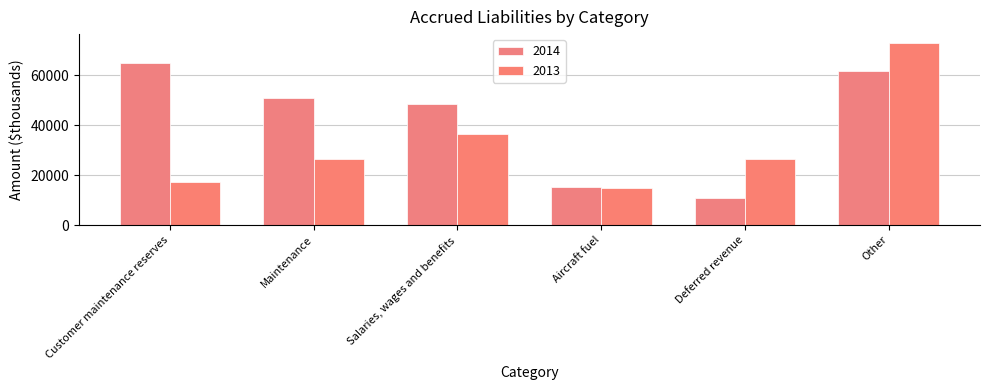

Reading left to right, extract all data points from this chart.

2014: Customer maintenance reserves=64756	Maintenance=50702	Salaries, wages and benefits=48548	Aircraft fuel=15078	Deferred revenue=10705	Other=61805
2013: Customer maintenance reserves=17274	Maintenance=26539	Salaries, wages and benefits=36450	Aircraft fuel=14905	Deferred revenue=26279	Other=72845